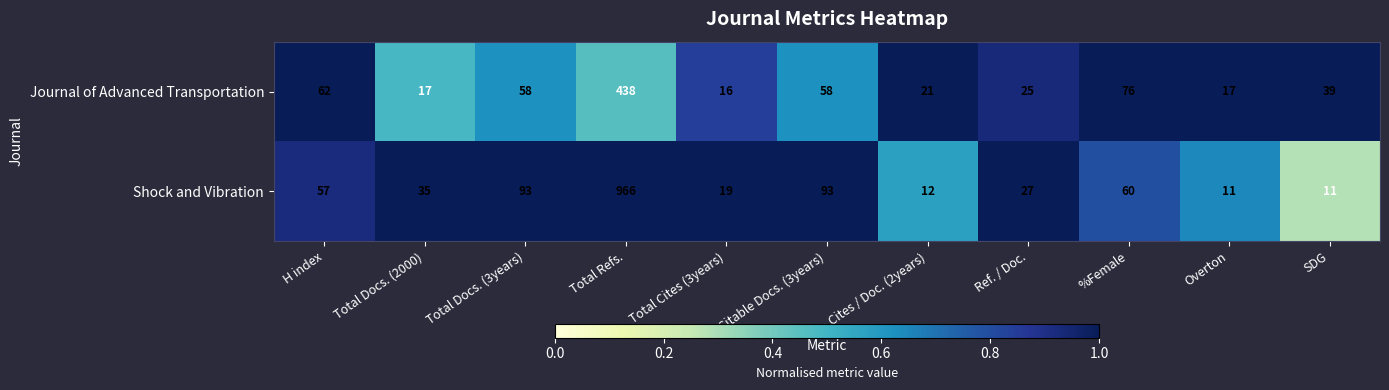

At which category is the sum across all series the highest?

Total Refs.